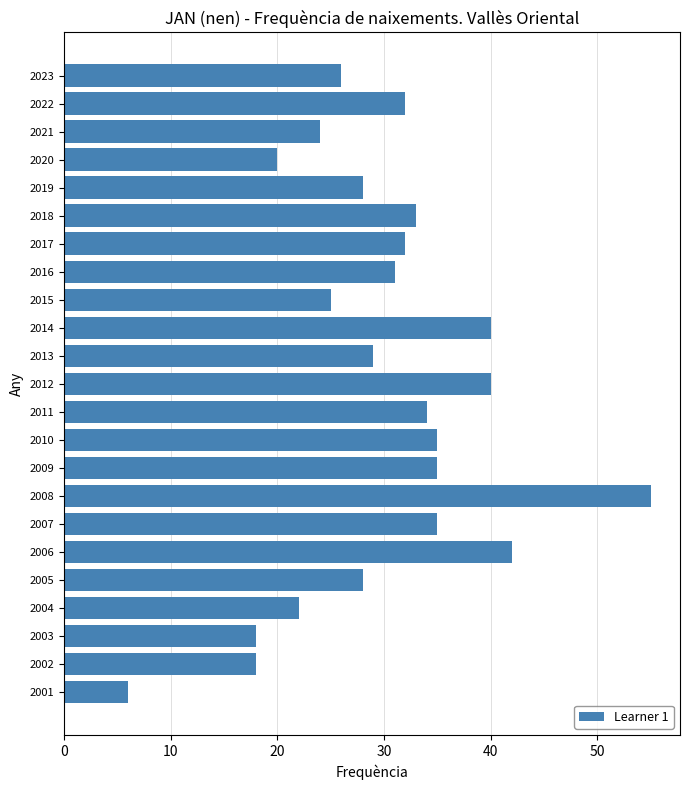

How many data points are less than 31?

11